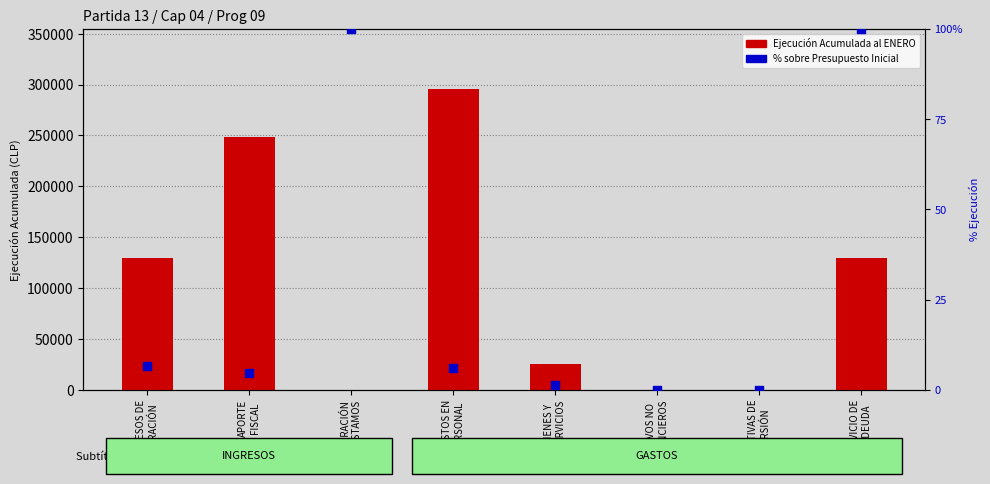

At how many categories does at least one series exceed 286208?

1